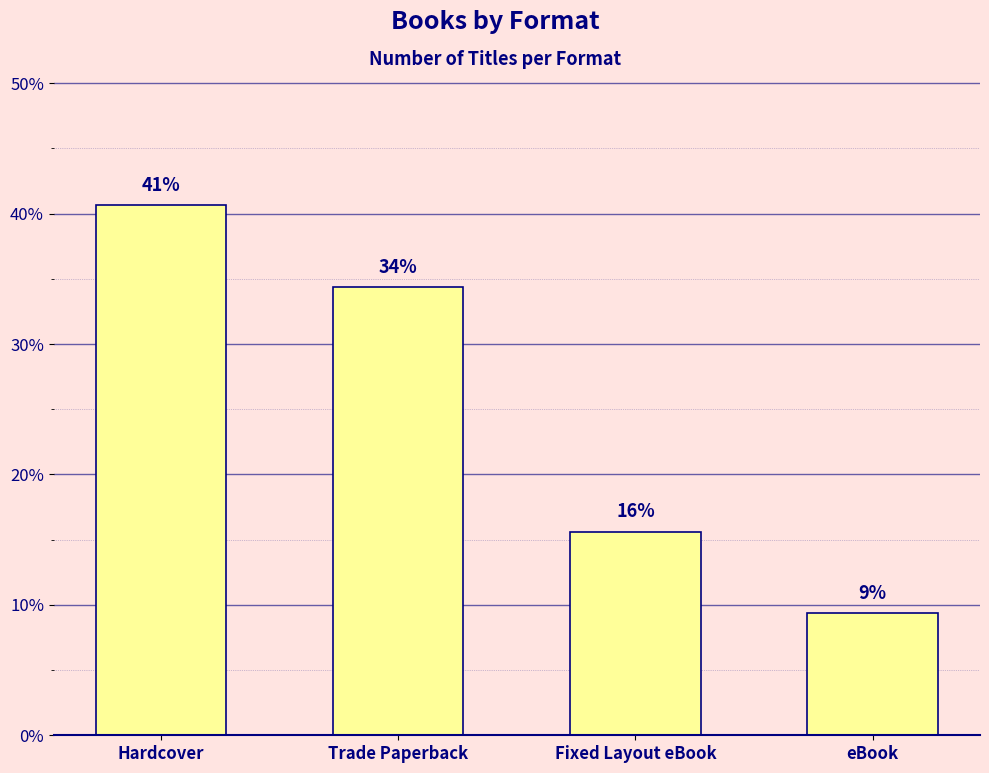

How many bars are there in total?

4